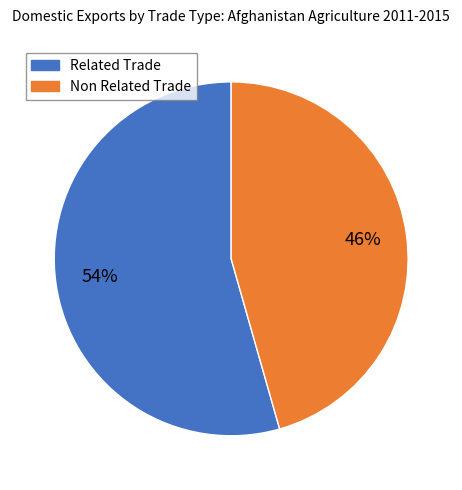

Does any single category account for the majority?

Yes